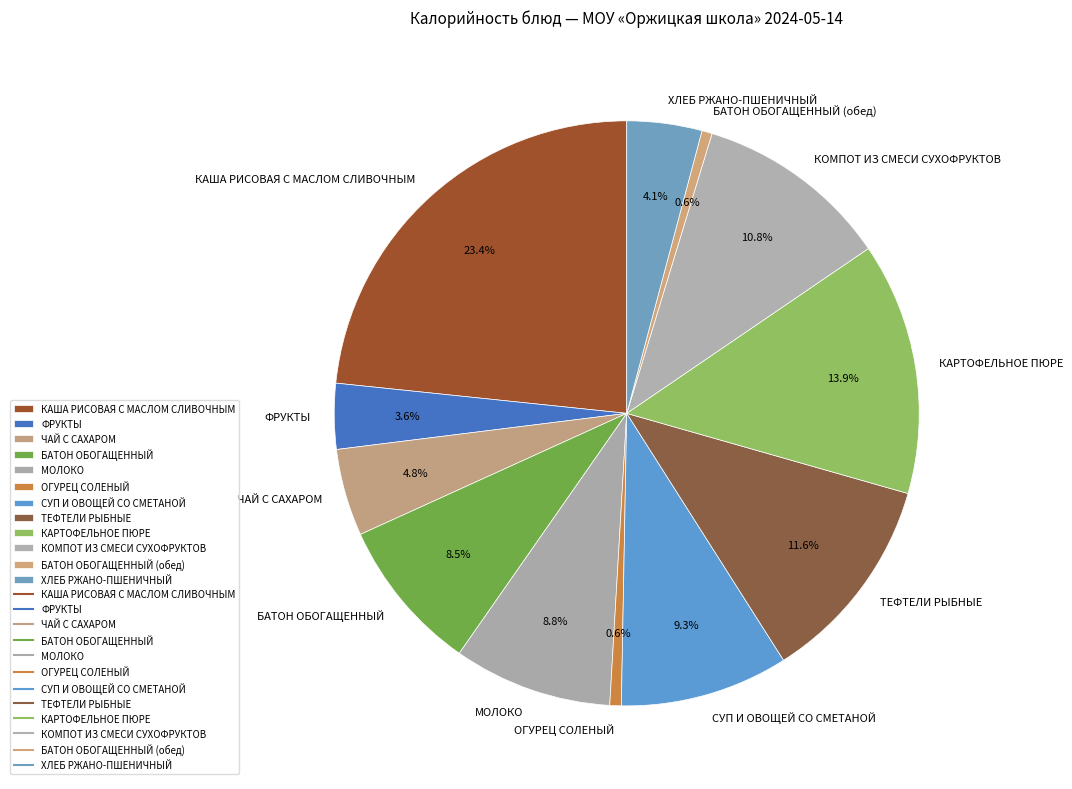

Count the number of slices in the pie.

12